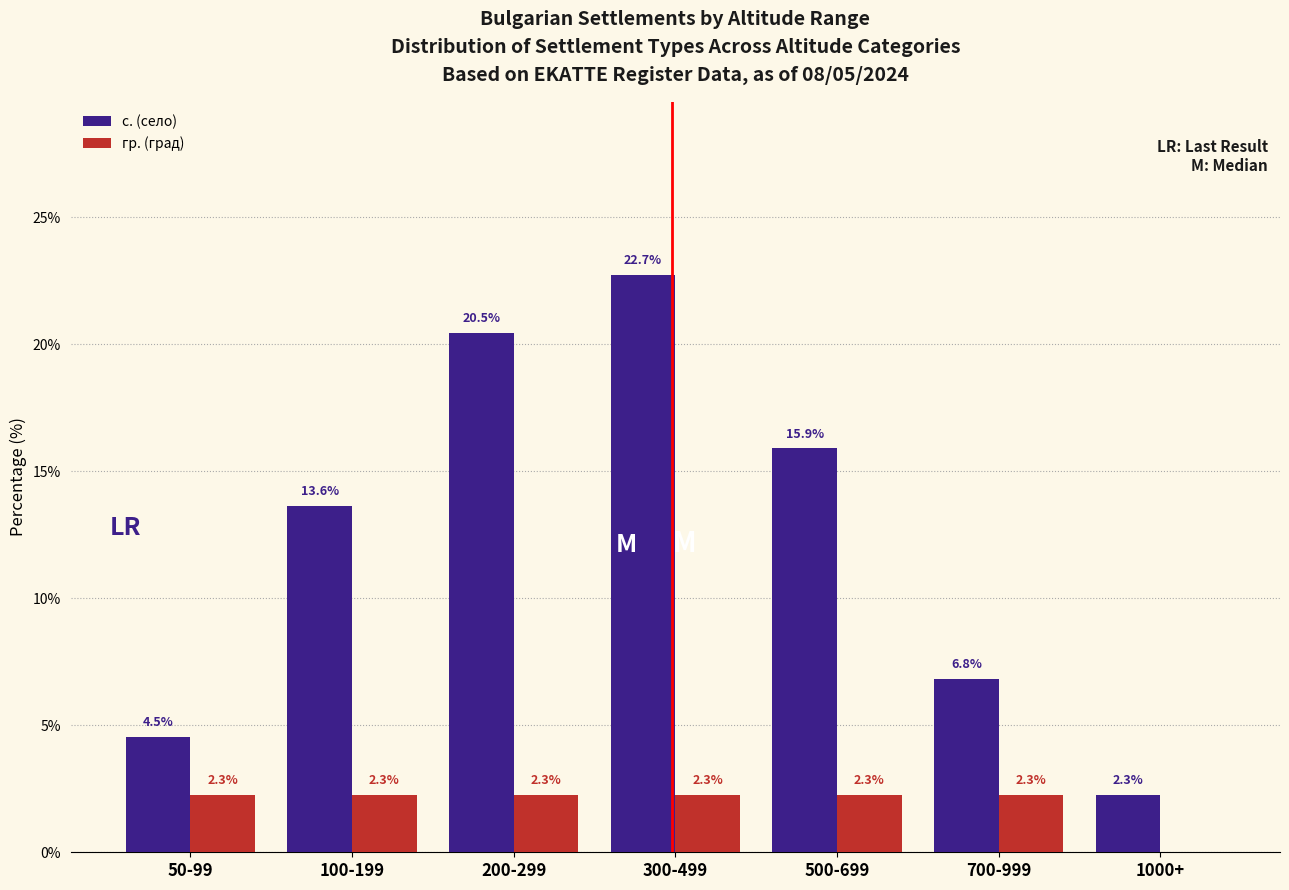

Reading left to right, what are all the values shown in this chart?

с. (село): 50-99=4.5	100-199=13.6	200-299=20.5	300-499=22.7	500-699=15.9	700-999=6.8	1000+=2.3
гр. (град): 50-99=2.3	100-199=2.3	200-299=2.3	300-499=2.3	500-699=2.3	700-999=2.3	1000+=0.0